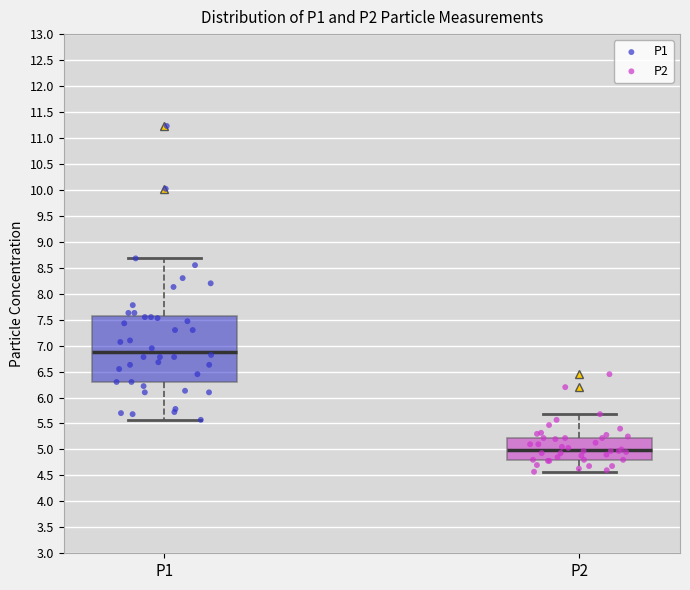

Reading left to right, read every box against the y-axis: the position of its median line, the range the box covers, and the ends of its whiskers. The values are not printed on the chart, so give them approximately, as read against the axis.

P1: median 6.90, box 6.30 to 7.55, whiskers 5.55 to 8.70
P2: median 5.00, box 4.80 to 5.25, whiskers 4.55 to 5.70